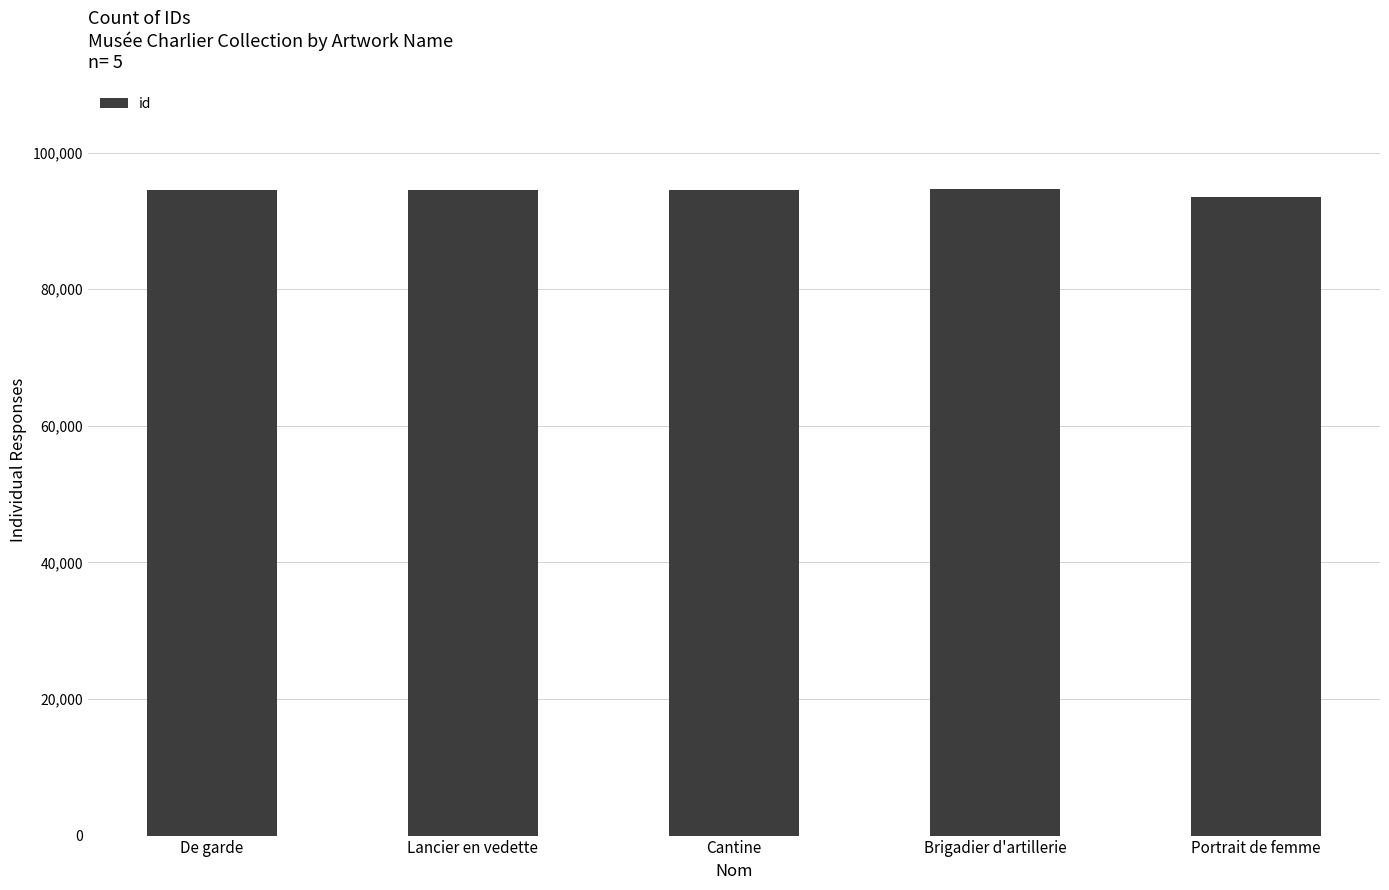

How many series are shown in this chart?

1